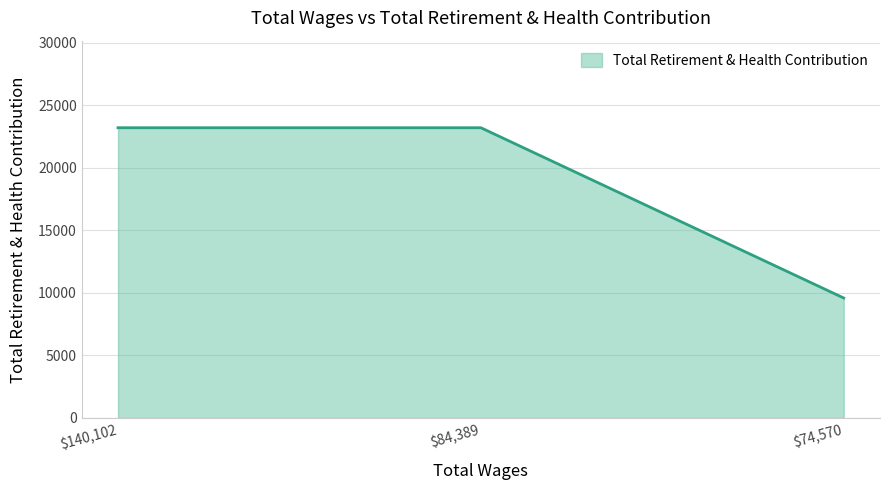

Is it true that the value at $84,389 is 38582?

False